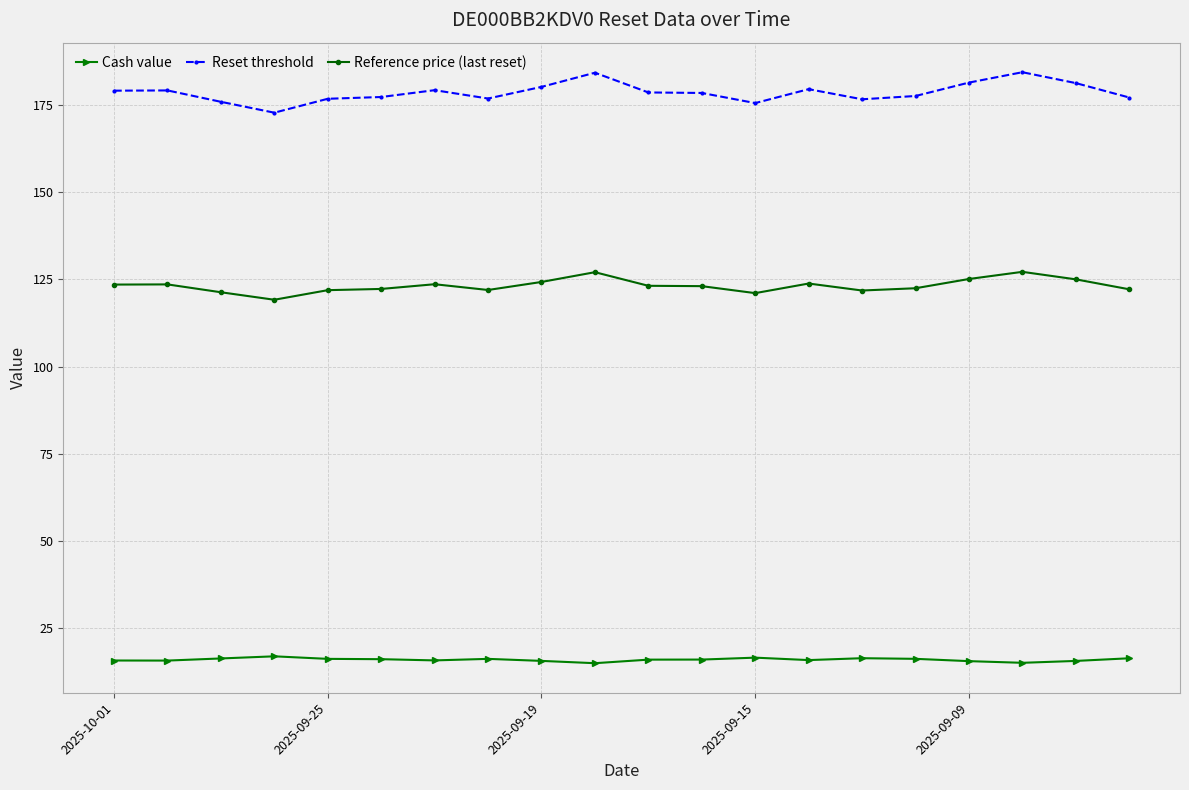

What is the average value of the Cash value series?

16.0